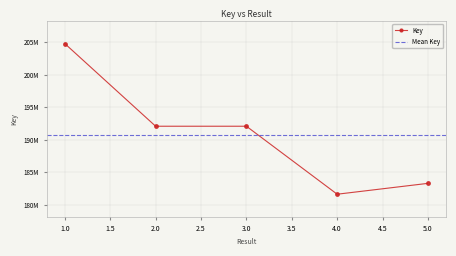

Approximately how many times larger is the value at 4 compared to 2?

0.9